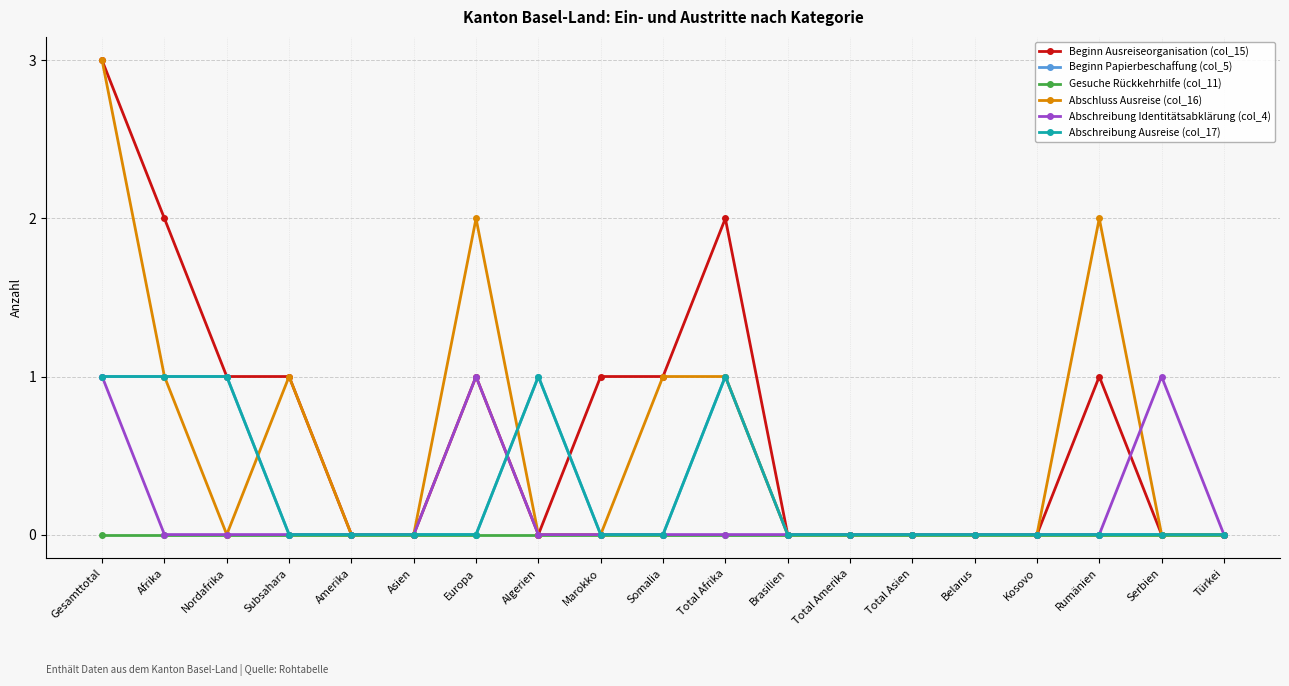

What are all the series names shown in the legend?

Beginn Ausreiseorganisation (col_15), Beginn Papierbeschaffung (col_5), Gesuche Rückkehrhilfe (col_11), Abschluss Ausreise (col_16), Abschreibung Identitätsabklärung (col_4), Abschreibung Ausreise (col_17)